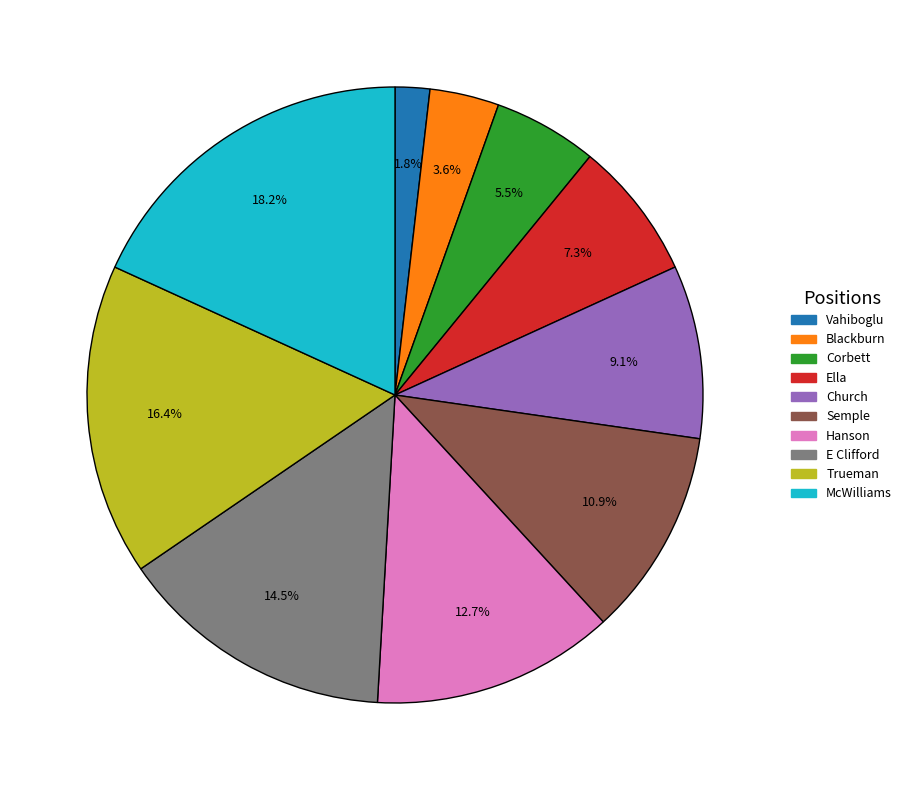

Between Vahiboglu and Trueman, which is larger?

Trueman